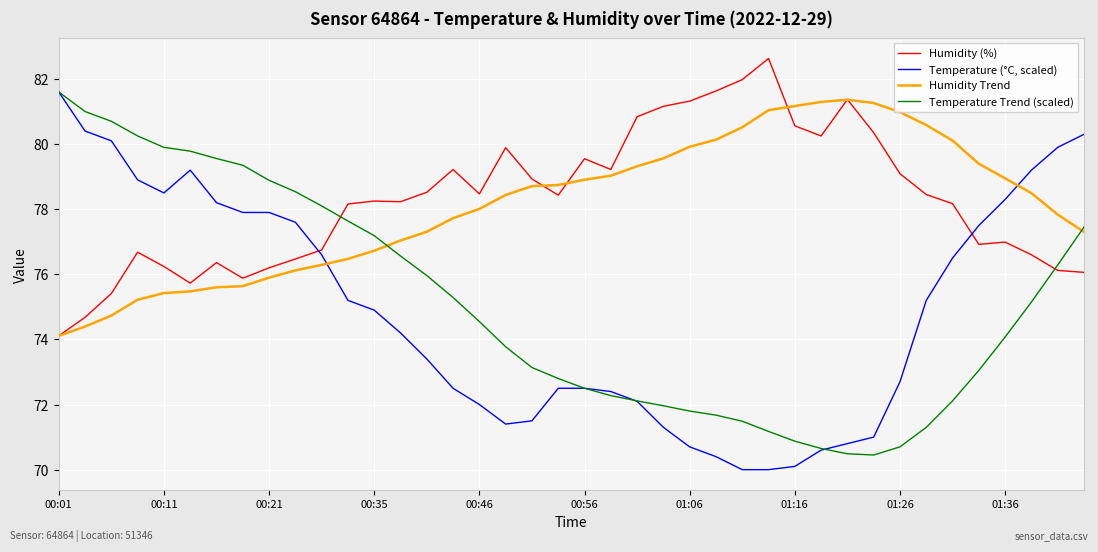

Which series has the widest spread of values?

Temperature (°C, scaled)